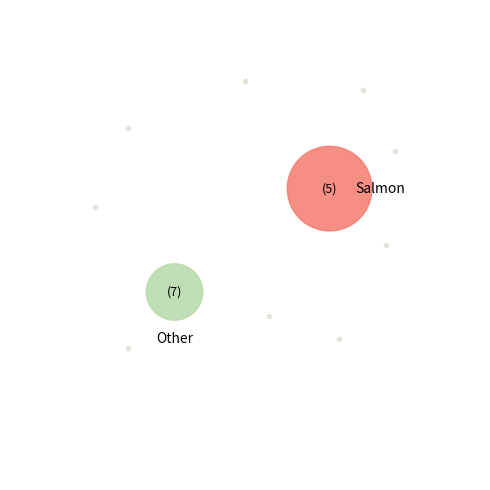

The Modul senzor de bule slice represents 1% of the pie. True or false?

False